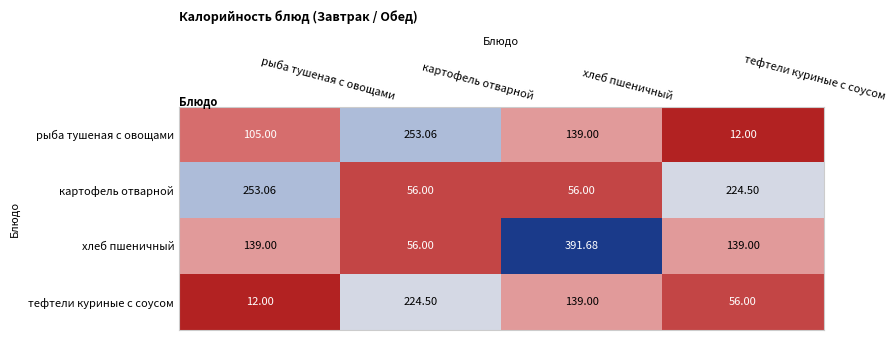

Which series changed the most between рыба тушеная с овощами and картофель отварной?

тефтели куриные с соусом